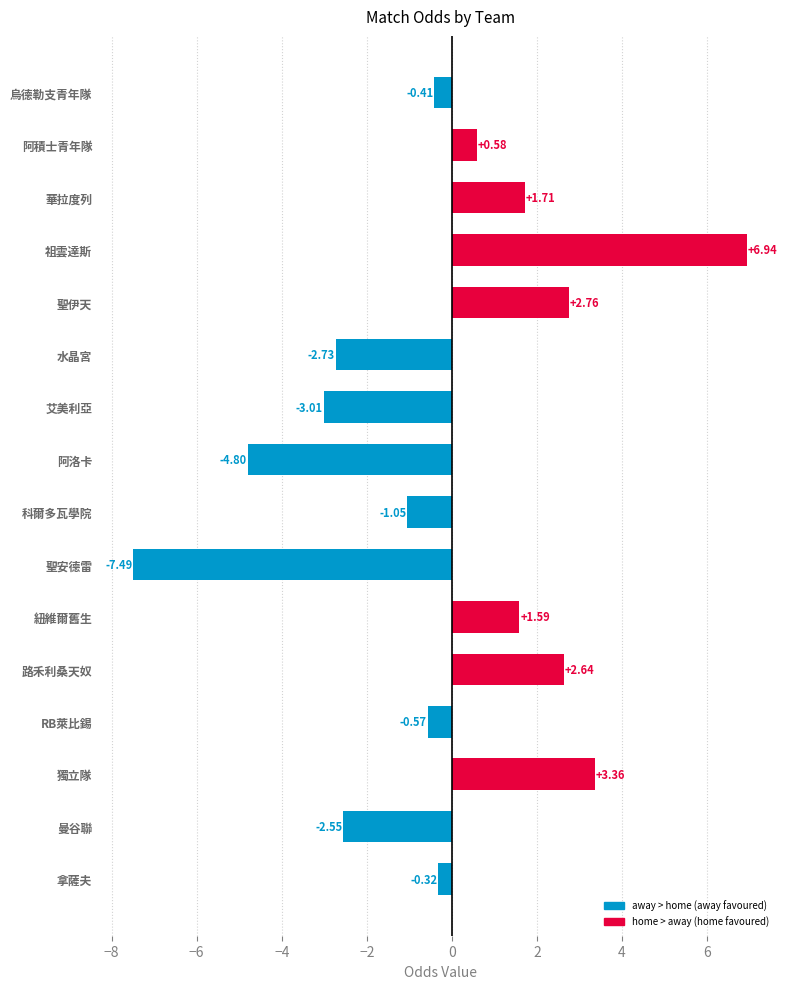

Where is the data nearest to the value 0?

拿薩夫